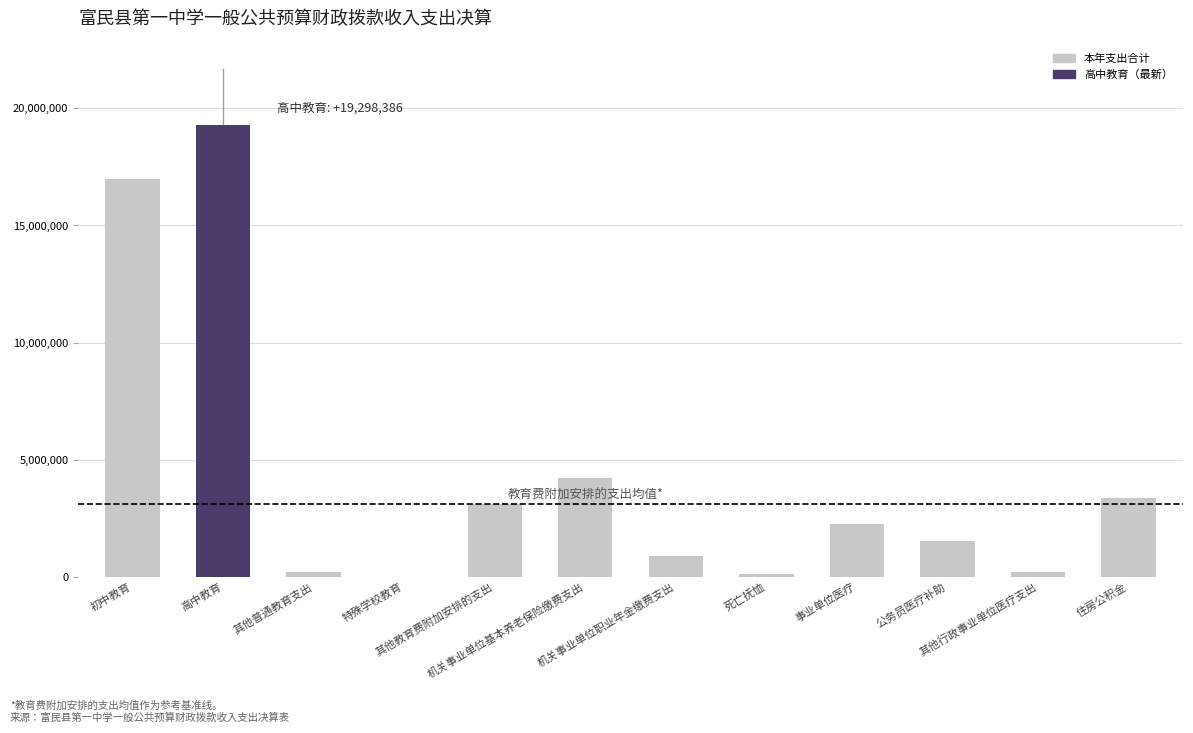

What is the average value?

4345621.7